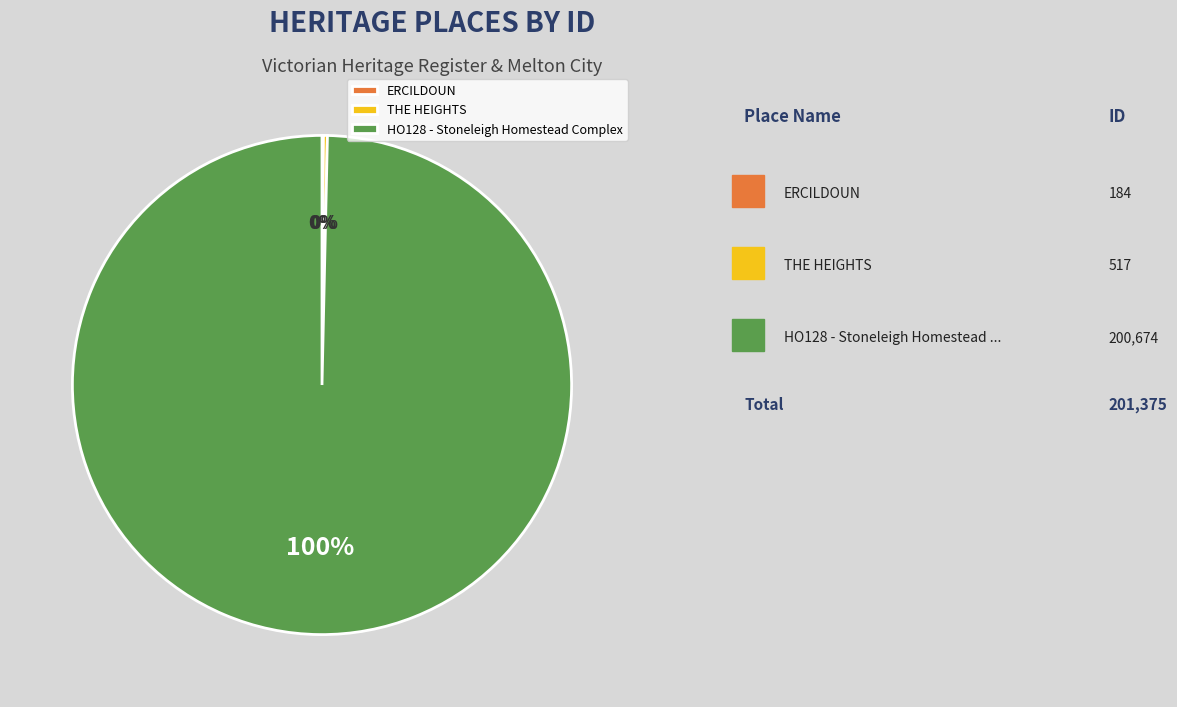

Which category has the biggest portion of the pie?

HO128 - Stoneleigh Homestead Complex